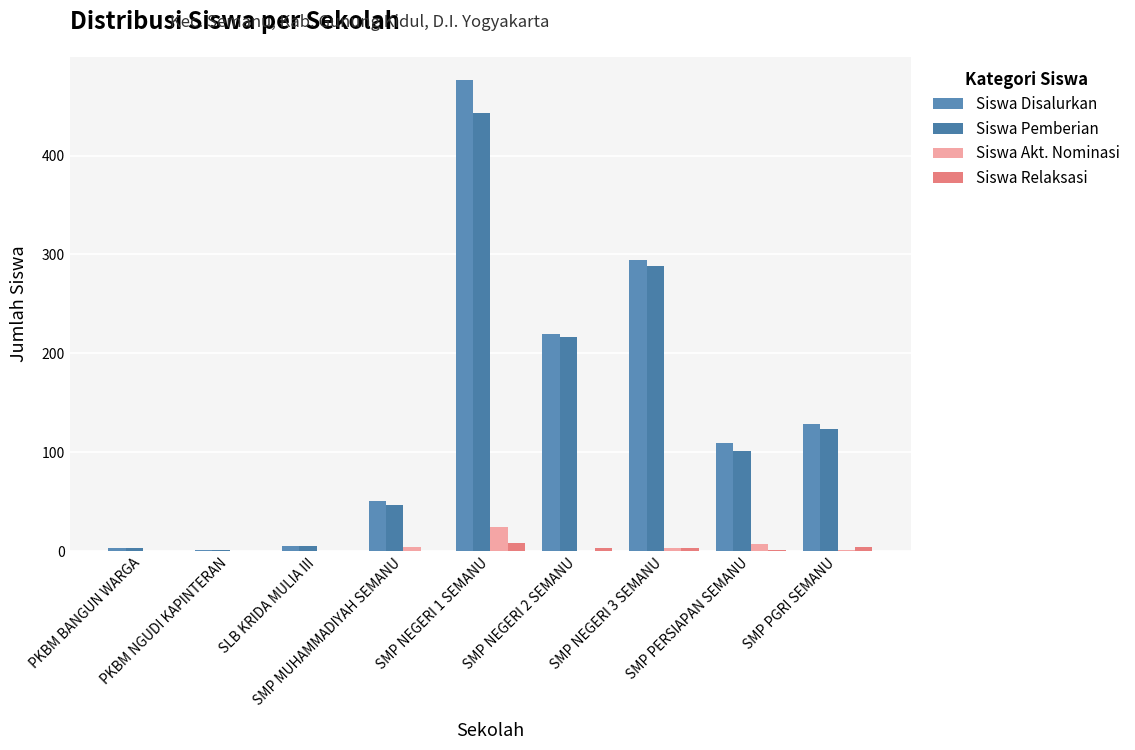

What is the difference between the maximum and minimum values in the Siswa Disalurkan series?

475